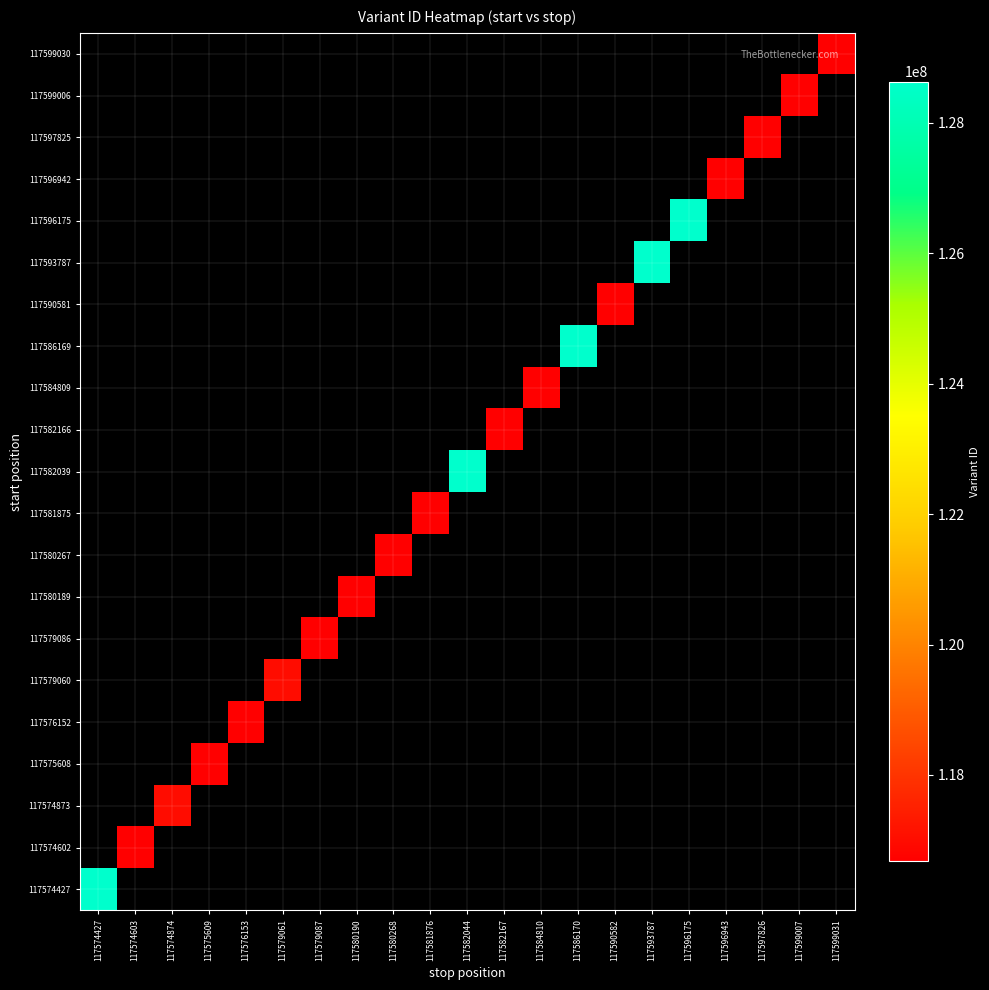

Which label corresponds to the largest value in the chart?

117596175